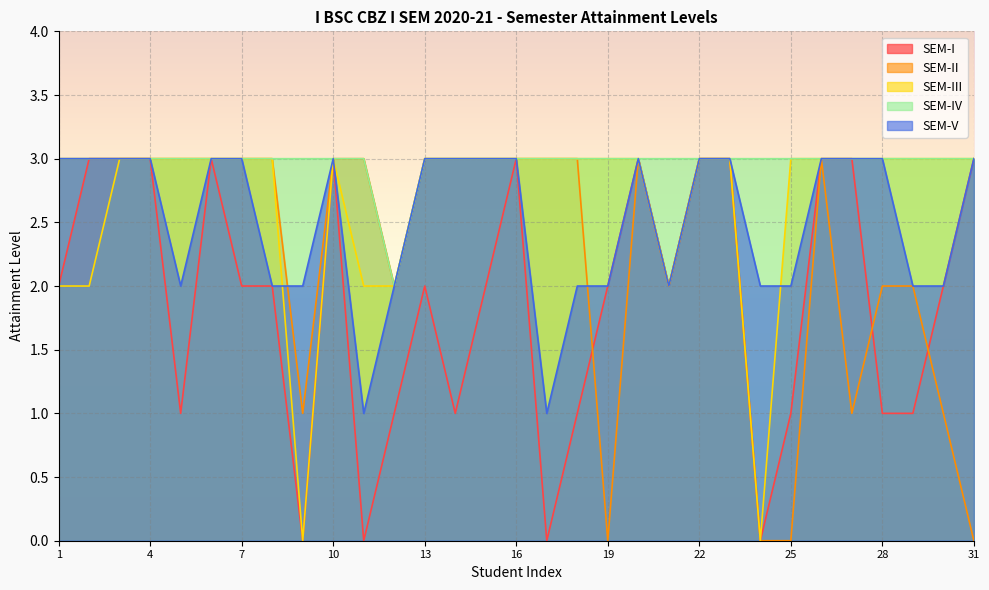

True or false: SEM-III and SEM-IV cross at least once.

False